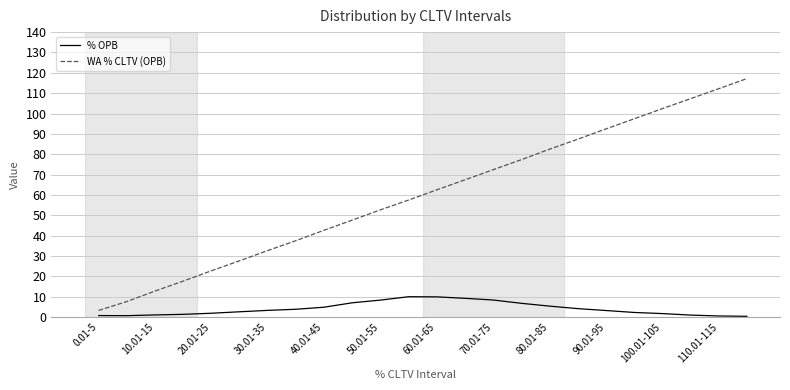

What are all the series names shown in the legend?

% OPB, WA % CLTV (OPB)